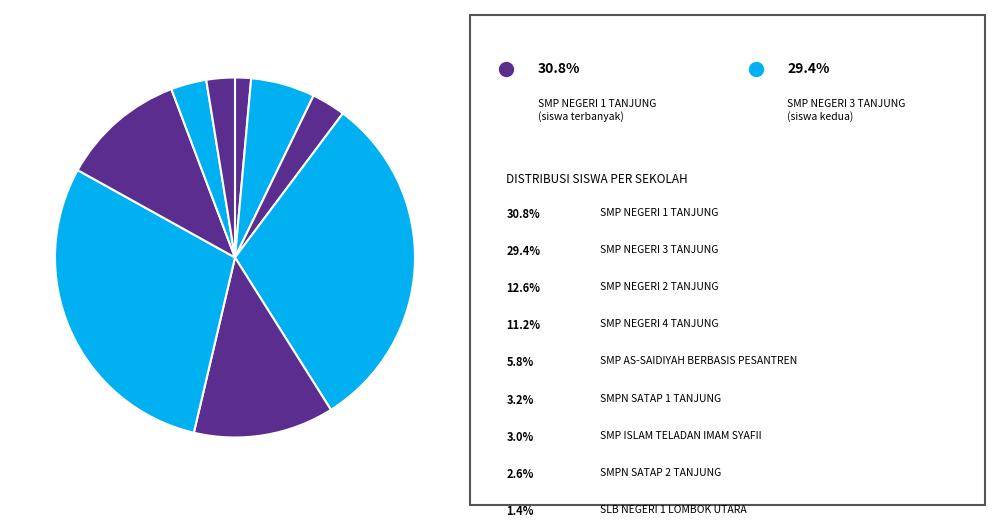

Count the number of slices in the pie.

9